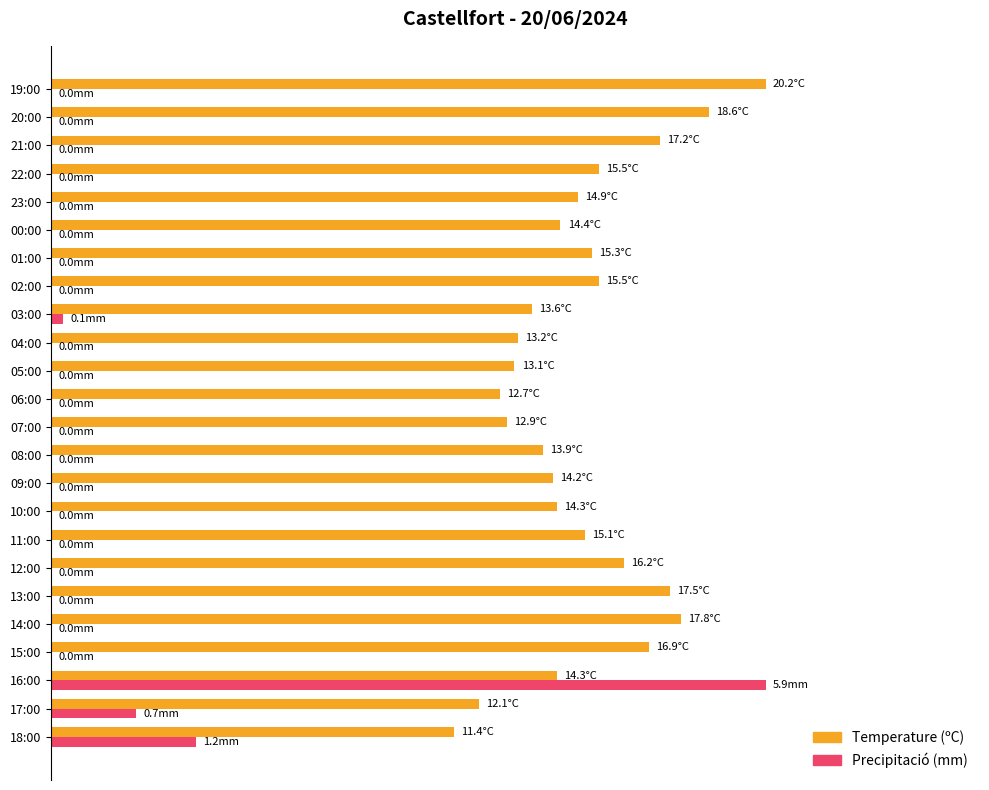

What are all the series names shown in the legend?

Temperature (ºC), Precipitació (mm)